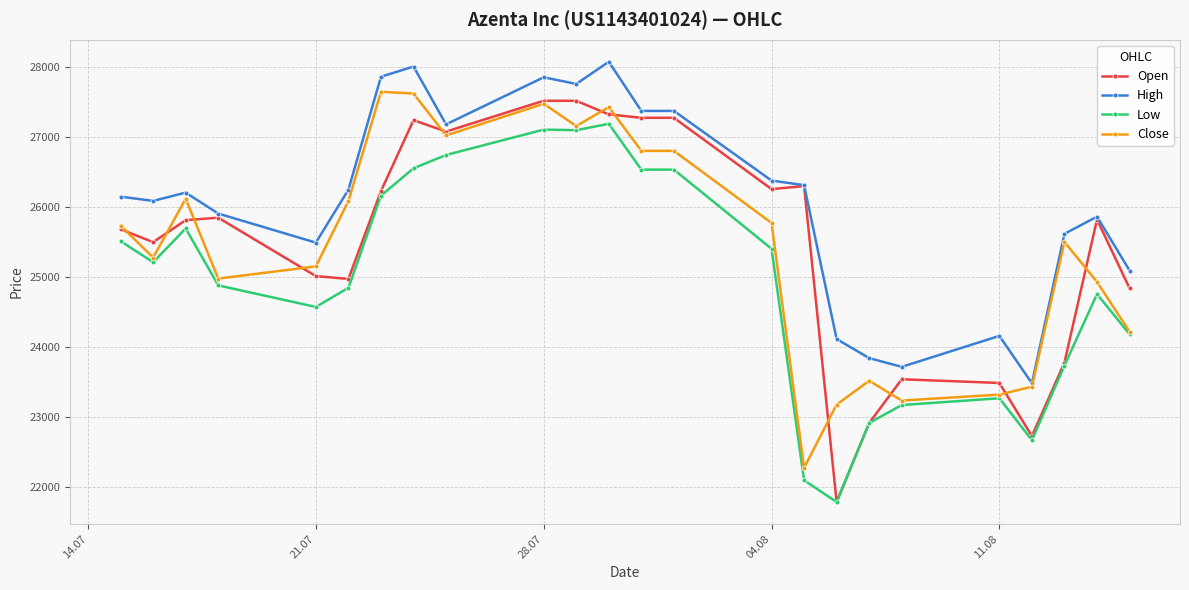

How many distinct data groups are displayed?

4